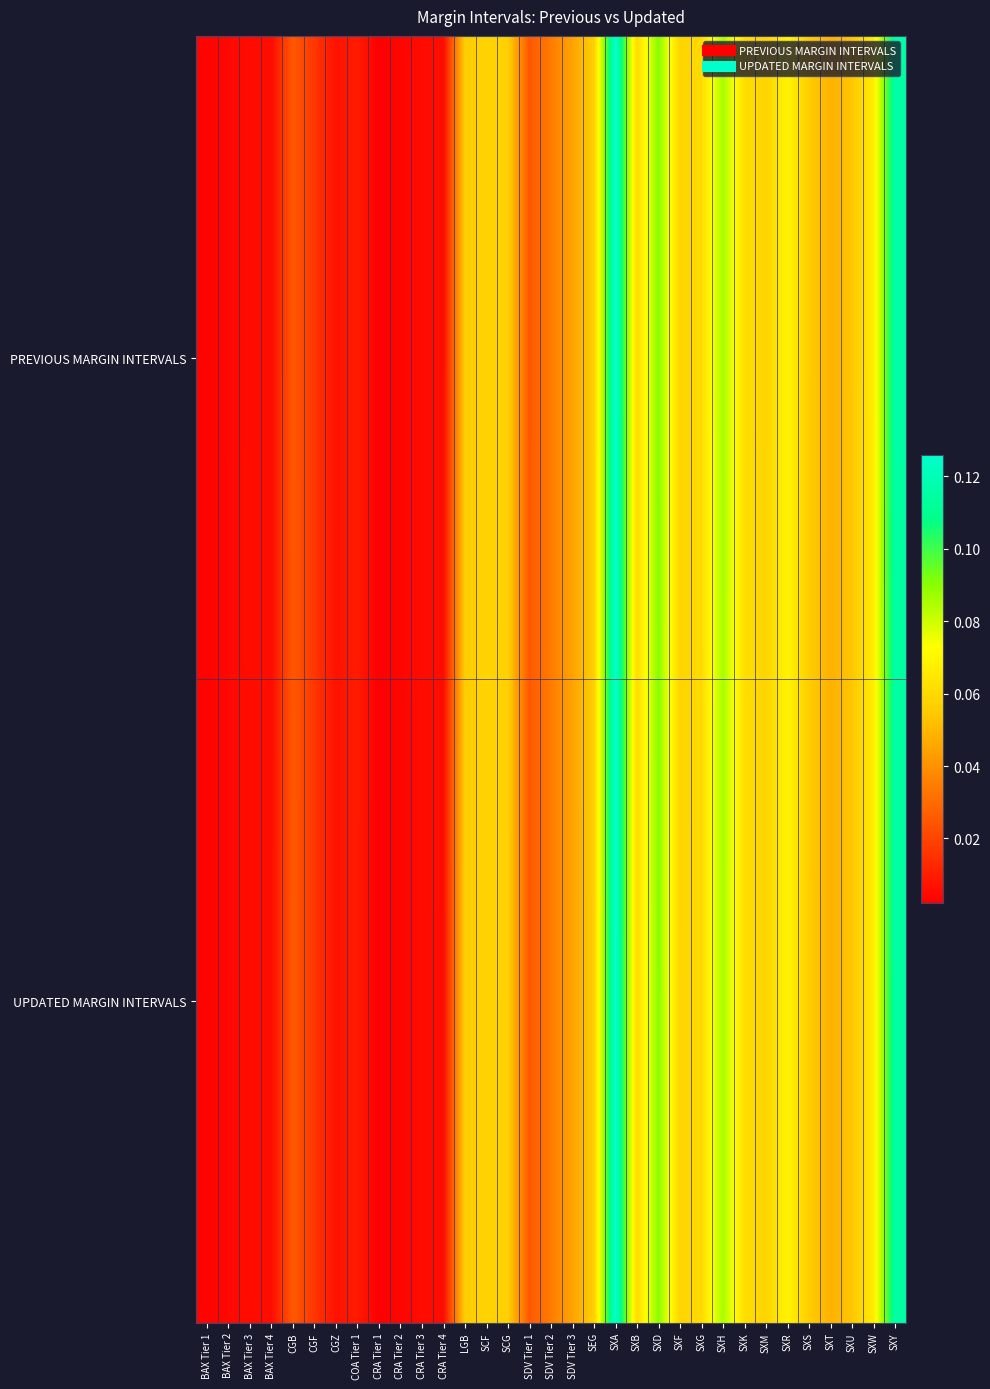

List the series in order of their overall mean, highest first.

PREVIOUS MARGIN INTERVALS, UPDATED MARGIN INTERVALS